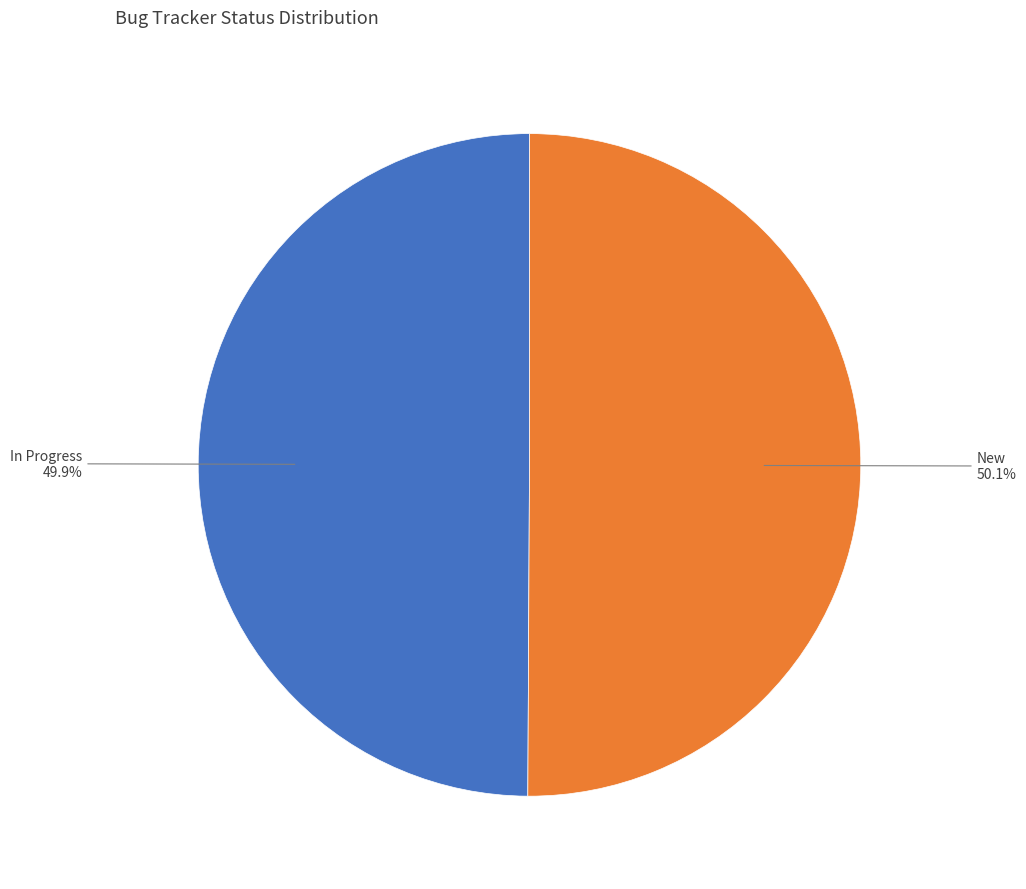

Does any single category account for the majority?

Yes